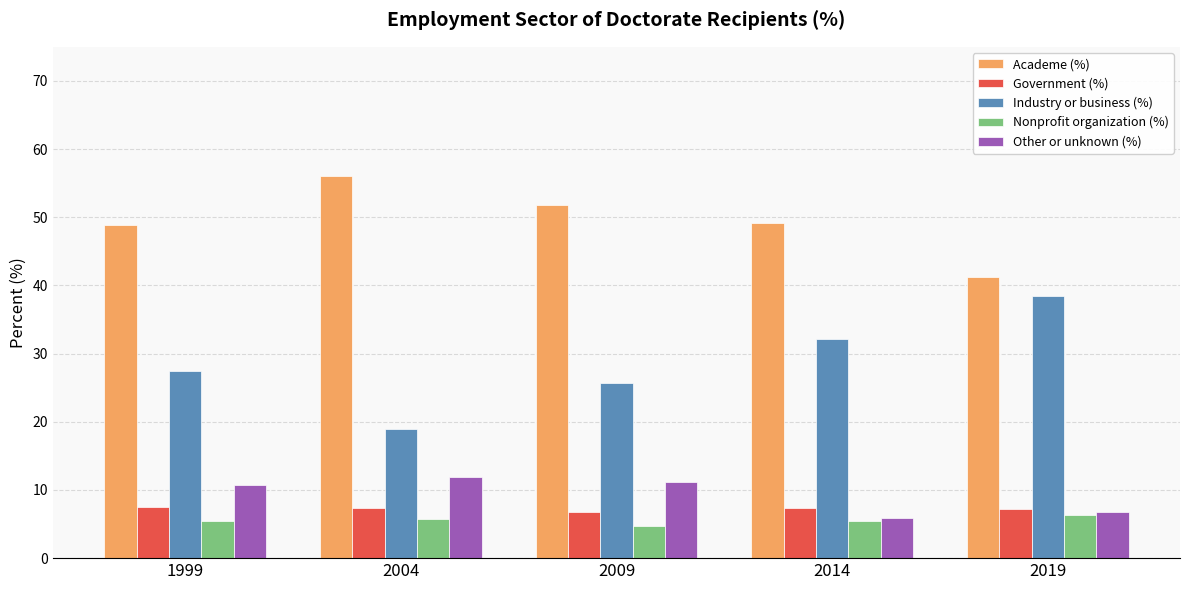

What is the sum of the Academe (%) values at 1999 and 2019?

90.1